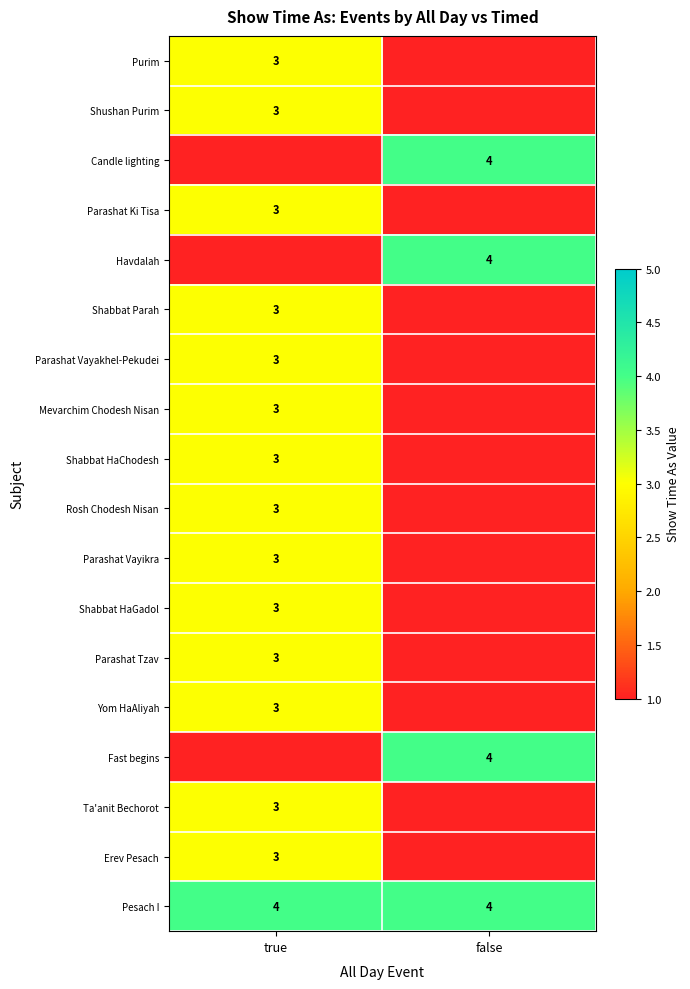

The value of Parashat Vayakhel-Pekudei at true is 1. True or false?

False